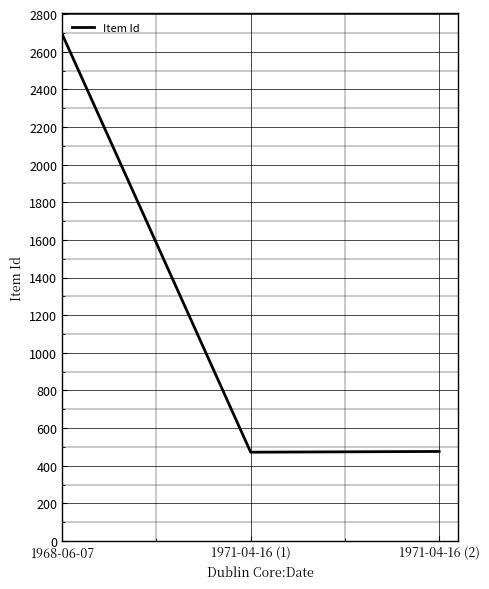

What is the smallest value displayed?

472